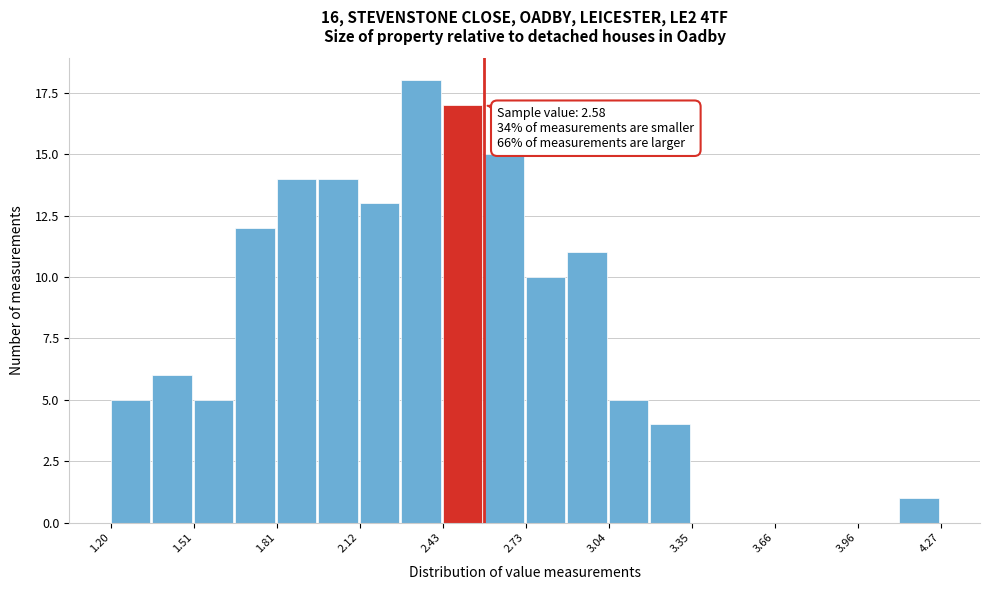

Around what value on the x-axis is the tallest bar? Give the approximate position of its centre, as read against the axis.

2.35